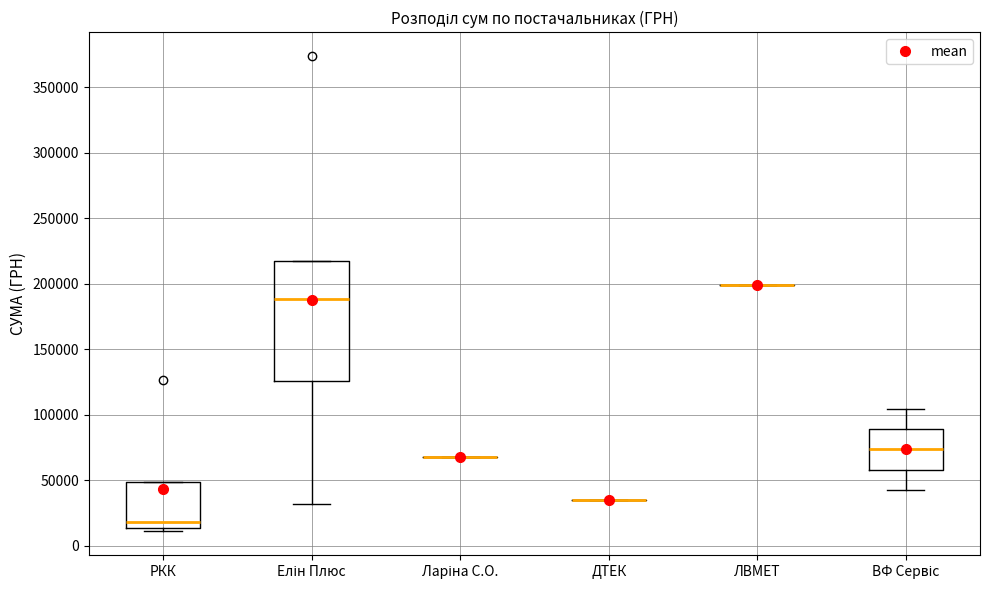

Which box is the tallest, from its lower edge to its upper edge?

Елін Плюс